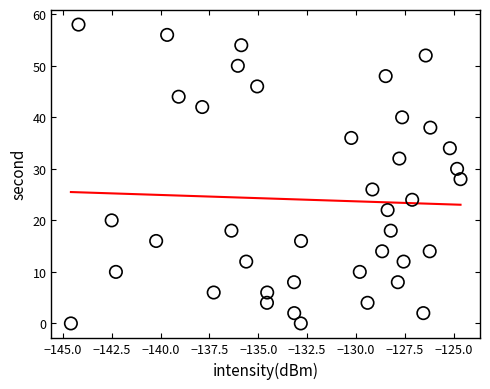

What is the range of Y values (max minus min)?

58